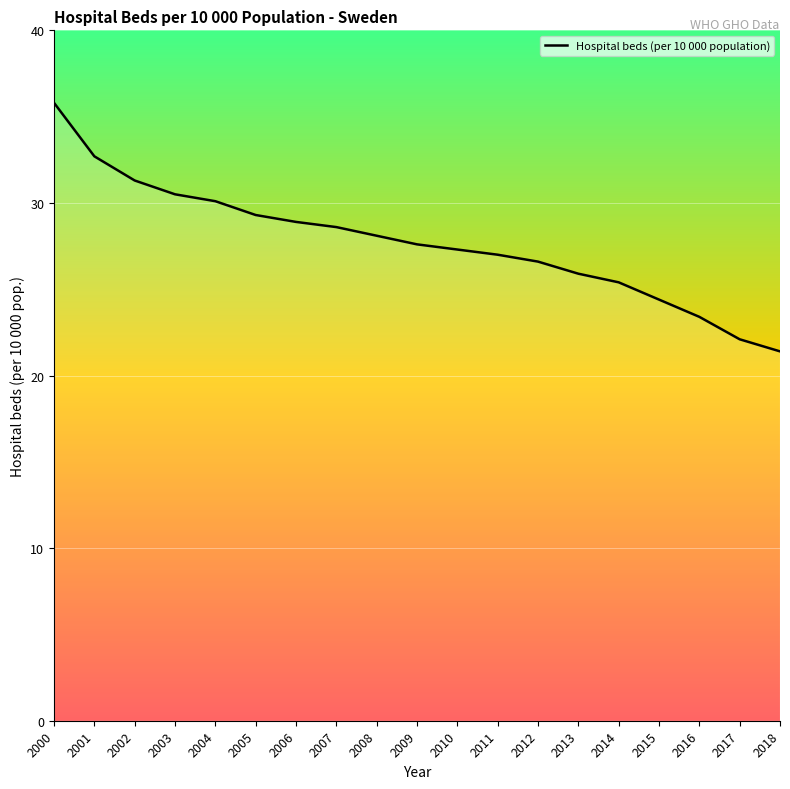

What is the maximum value shown in the chart?

35.8